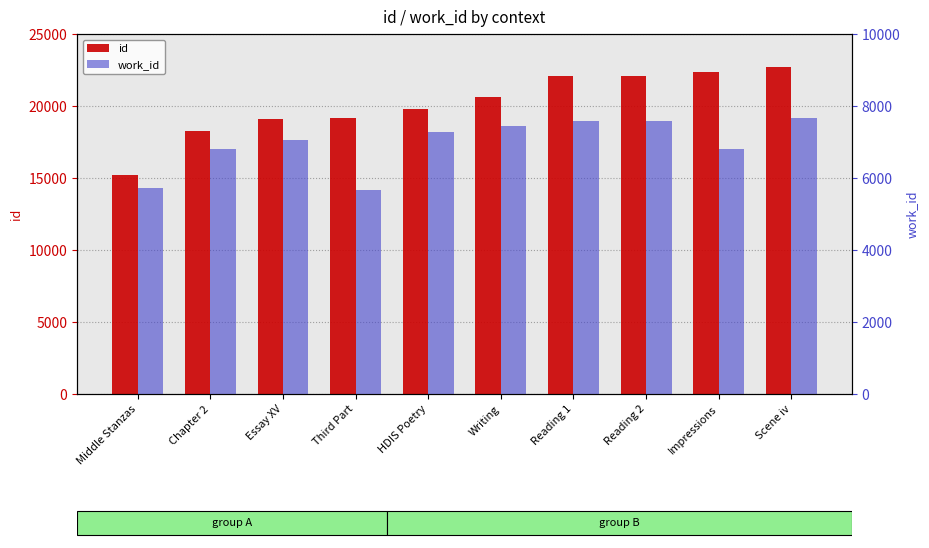

Is it true that id equals 10066 at Third Part?

False